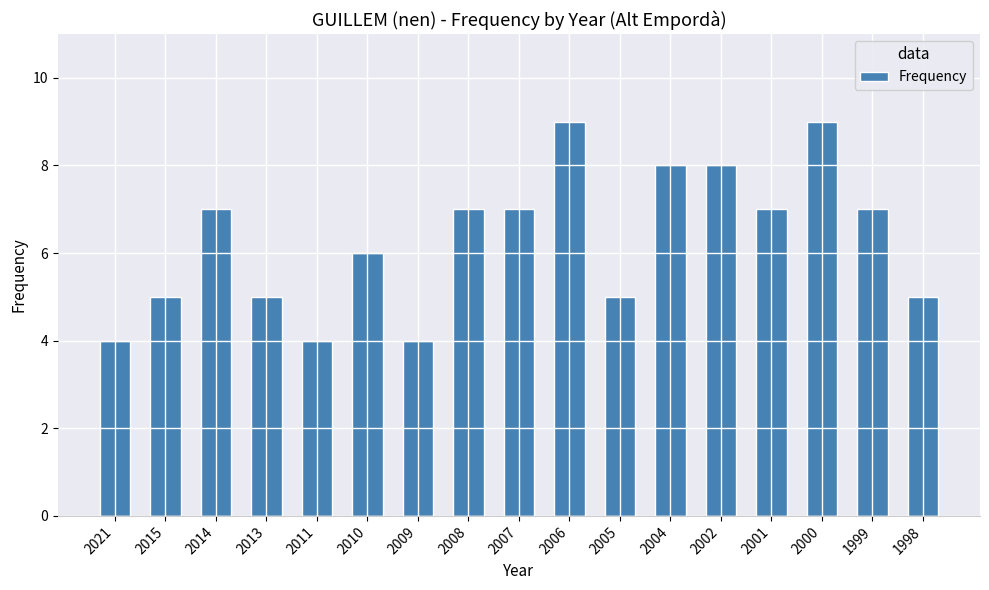

What is the change in value from 2011 to 2002?

+4